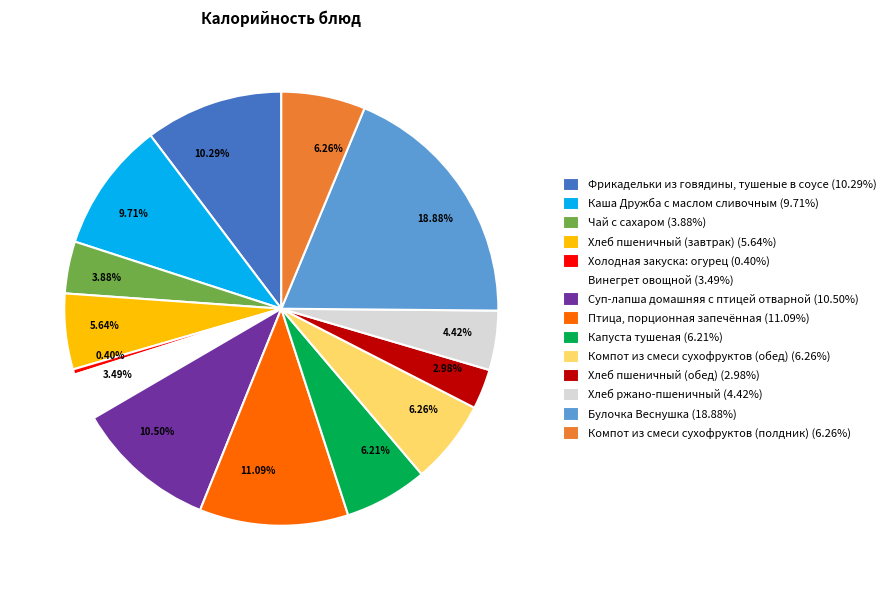

What is the largest slice in the pie chart?

Булочка Веснушка